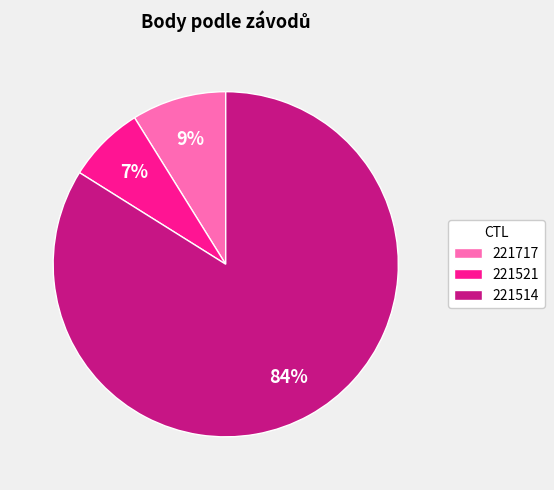

Is 221717 the majority of the pie?

No